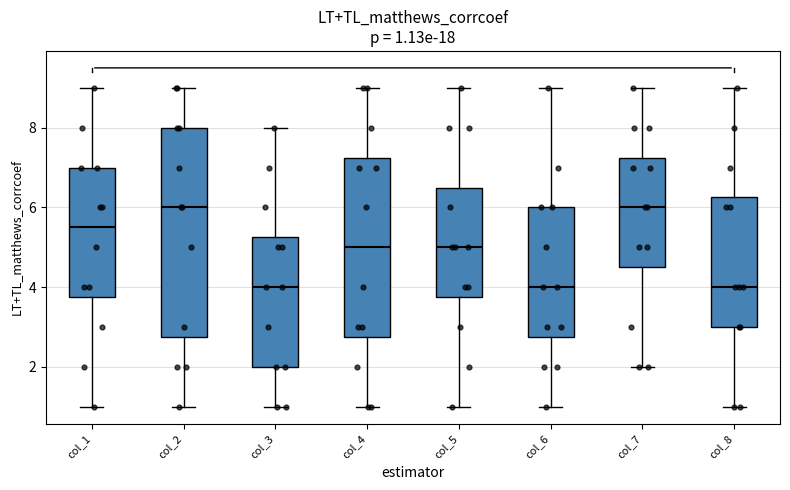

Comparing the boxes themselves (not the whiskers), which one is the tallest?

col_2